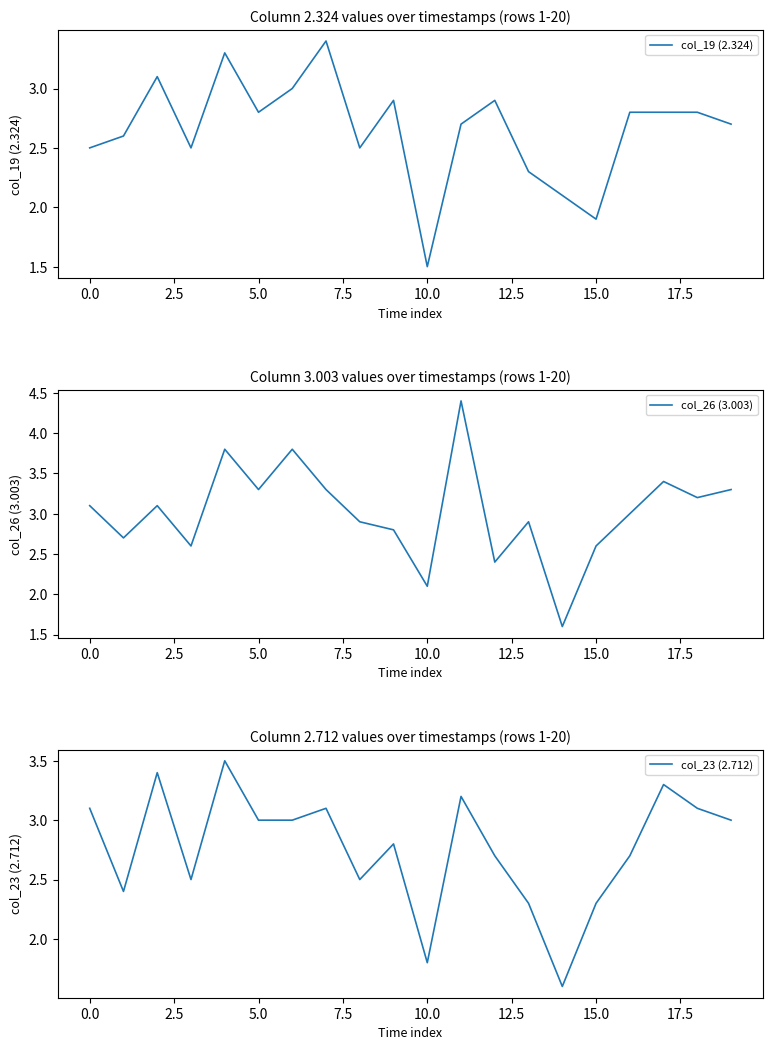

Count the number of categories in the chart.

20